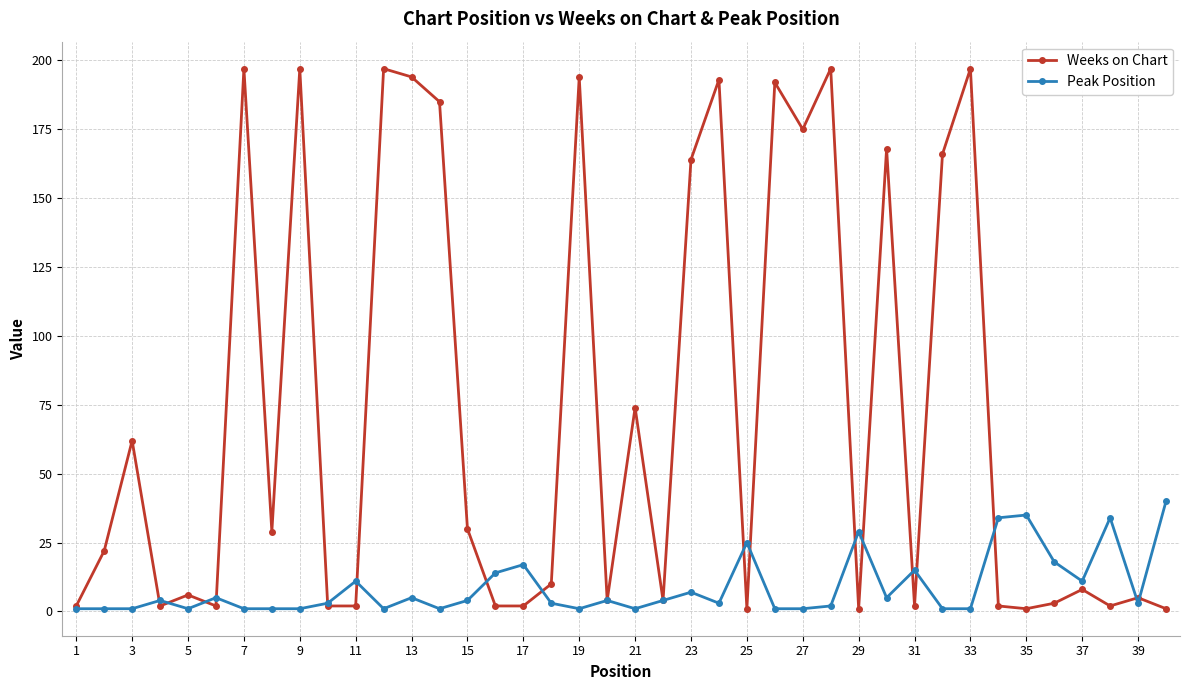

Which series has the largest total across all categories?

Weeks on Chart